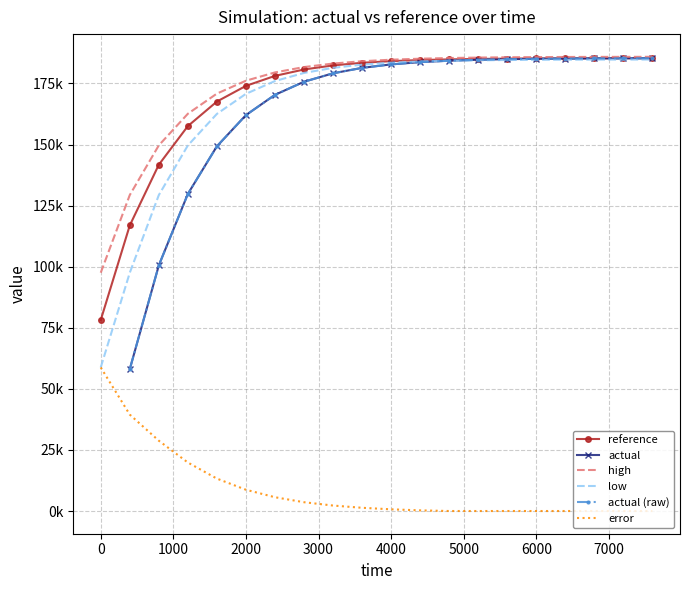

Which series has the largest range (max minus min)?

actual